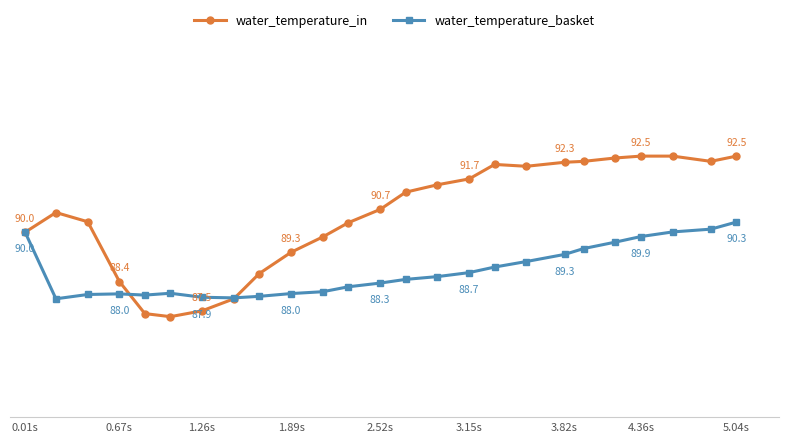

Is this an area chart (filled region under the line)?

No